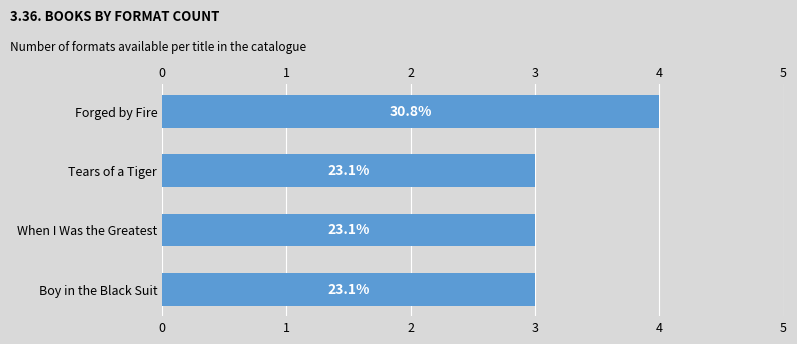

How many data points does each series have?

4